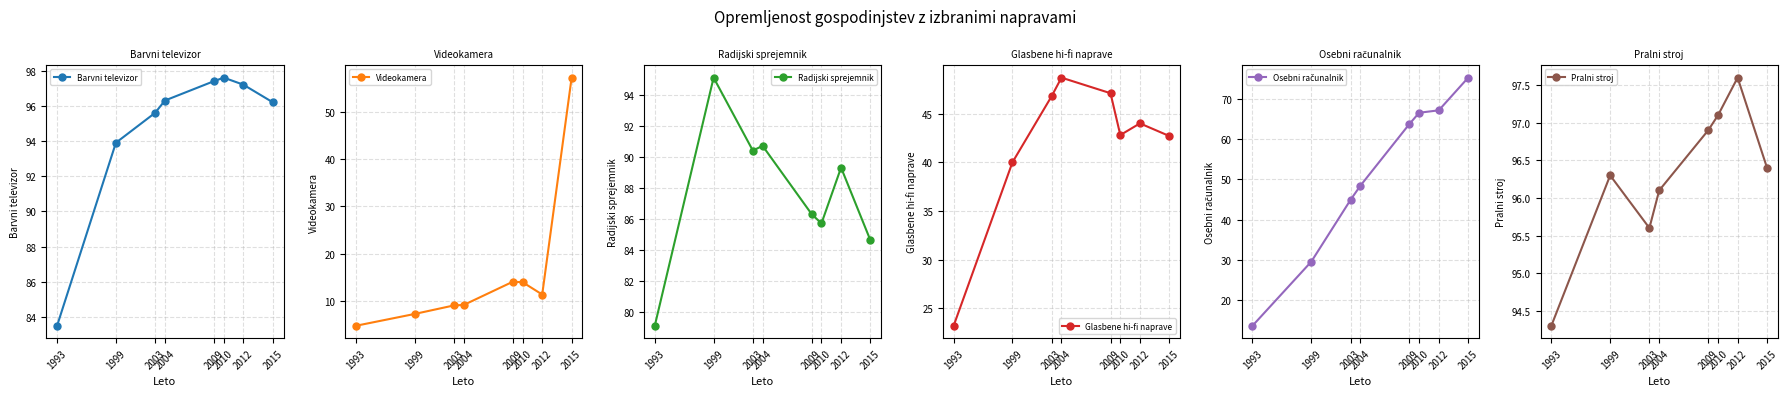

Reading left to right, list all the values displayed in this chart.

Barvni televizor: 1993=83.5	1999=93.9	2003=95.6	2004=96.3	2009=97.4	2010=97.6	2012=97.2	2015=96.2
Videokamera: 1993=4.8	1999=7.3	2003=9.1	2004=9.2	2009=14.1	2010=14.0	2012=11.4	2015=57.2
Radijski sprejemnik: 1993=79.1	1999=95.1	2003=90.4	2004=90.7	2009=86.3	2010=85.7	2012=89.3	2015=84.6
Glasbene hi-fi naprave: 1993=23.2	1999=40.0	2003=46.8	2004=48.7	2009=47.1	2010=42.8	2012=44.0	2015=42.7
Osebni računalnik: 1993=13.7	1999=29.6	2003=44.9	2004=48.4	2009=63.7	2010=66.5	2012=67.1	2015=75.2
Pralni stroj: 1993=94.3	1999=96.3	2003=95.6	2004=96.1	2009=96.9	2010=97.1	2012=97.6	2015=96.4